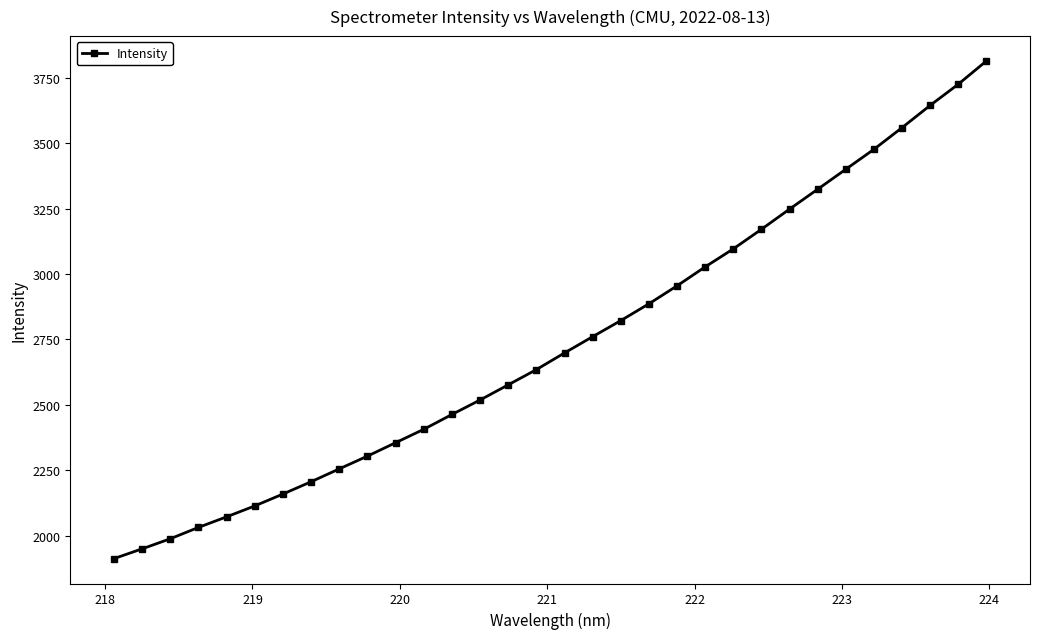

How many lines are shown in the chart?

1